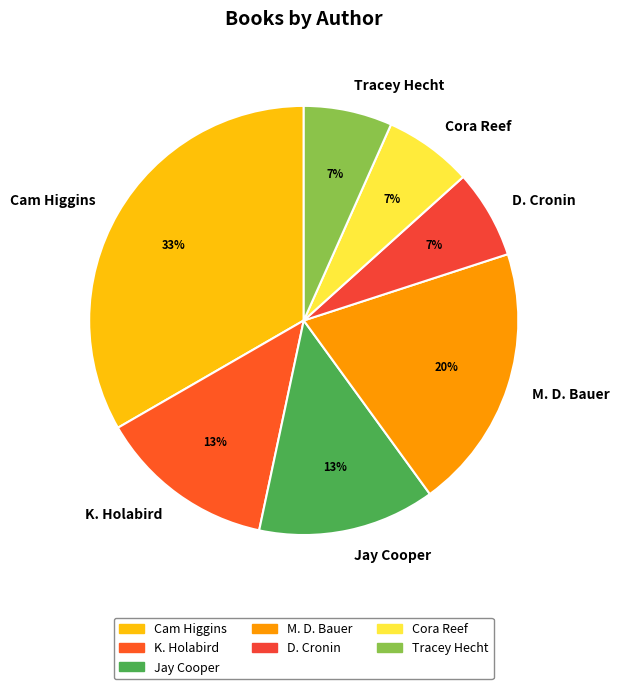

Is it true that Jay Cooper is 26% of the pie?

False